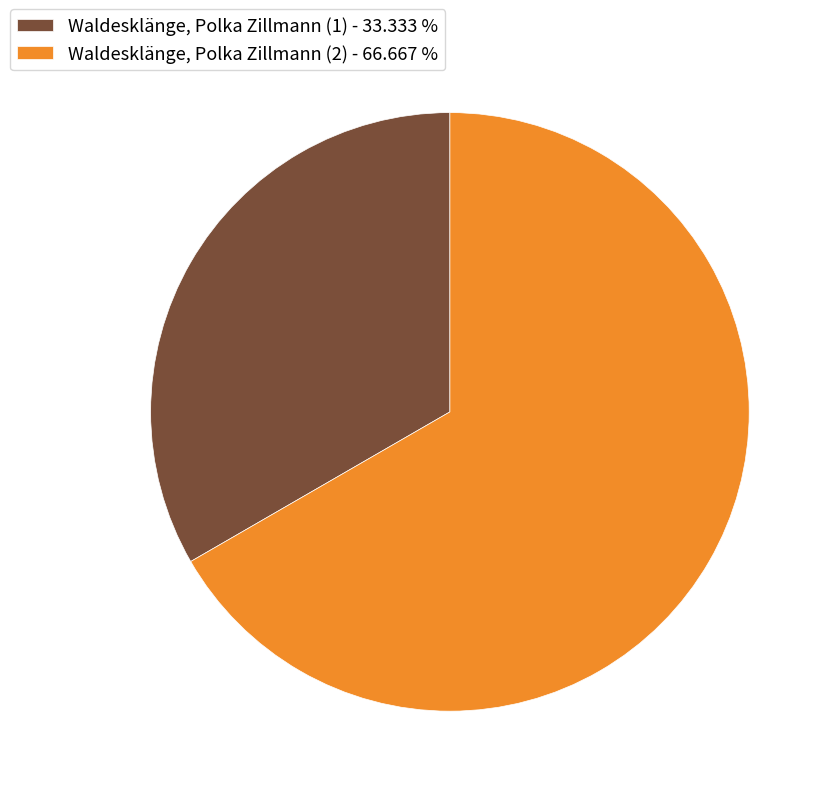

What is the ratio of the value at Waldesklänge, Polka Zillmann (2) - 66.667 % to the value at Waldesklänge, Polka Zillmann (1) - 33.333 %?

2.0